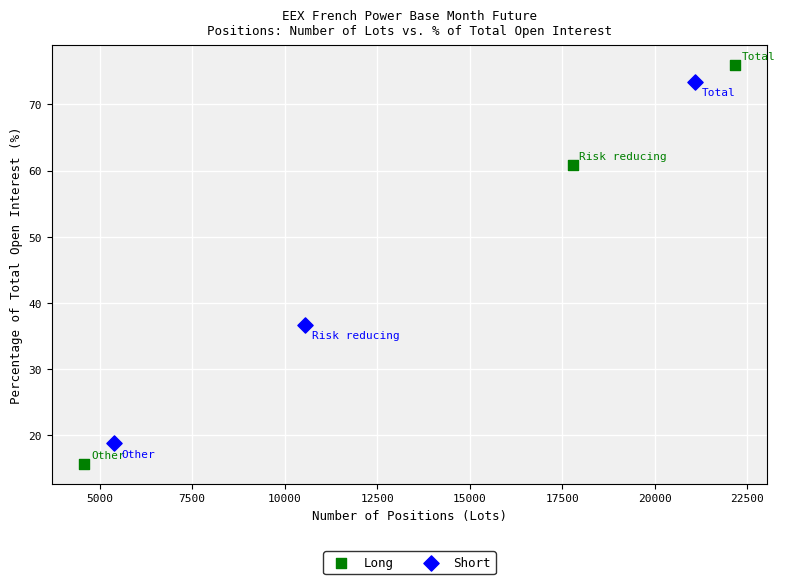

Which series contains the highest Y value?

Long